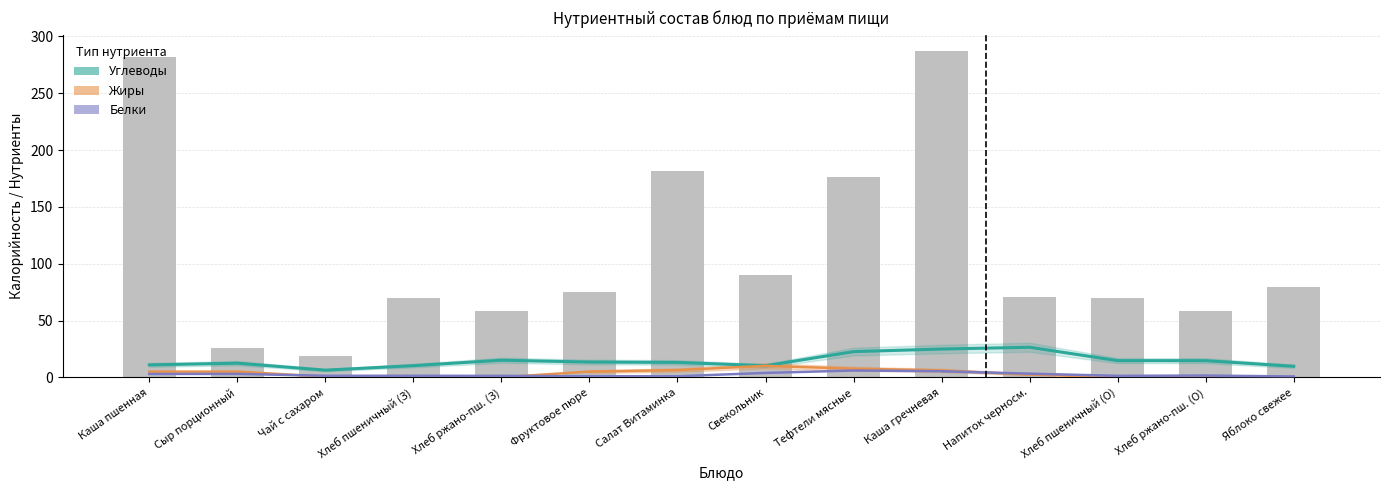

The Жиры series shows 0.4 at Яблоко свежее. True or false?

True